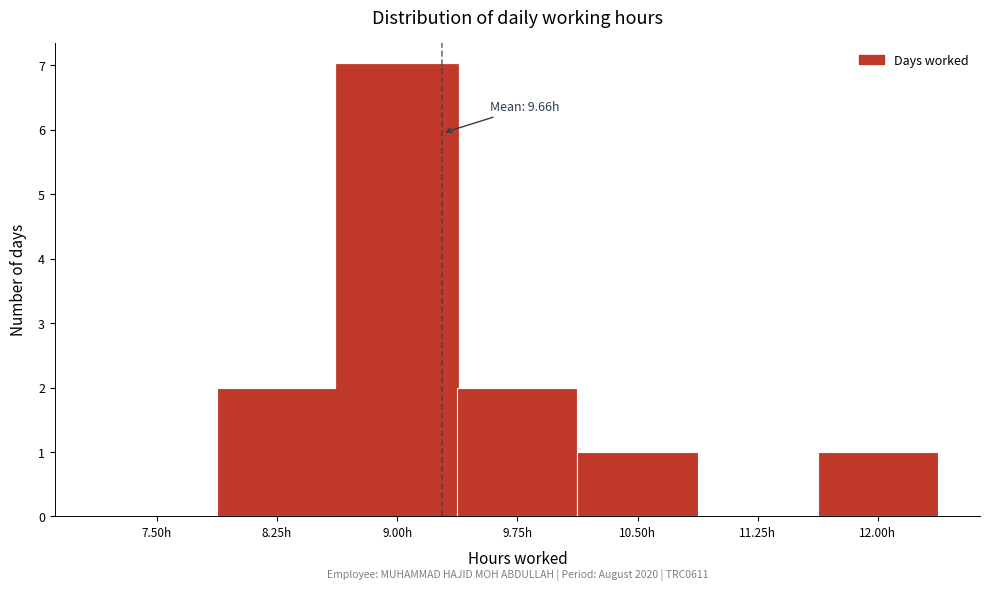

Reading left to right, extract all data points from this chart.

7.50h=0	8.25h=2	9.00h=7	9.75h=2	10.50h=1	11.25h=0	12.00h=1